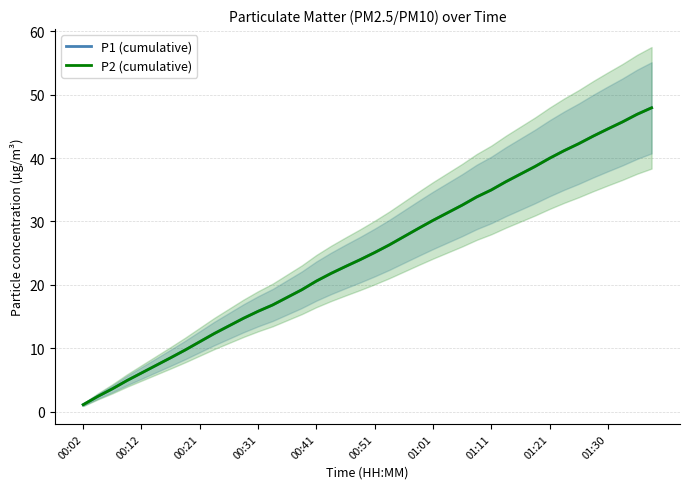

How many lines are shown in the chart?

2